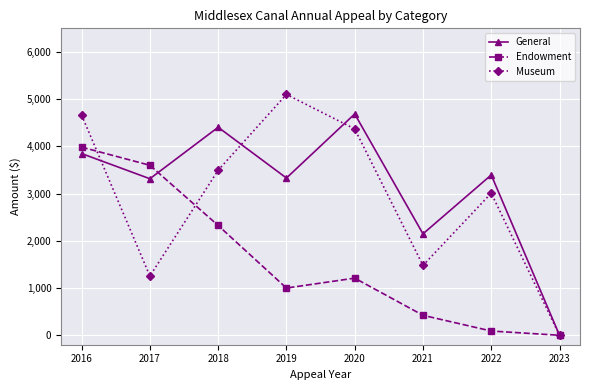

Between which two adjacent categories do Museum and Endowment first intersect?

2016 and 2017